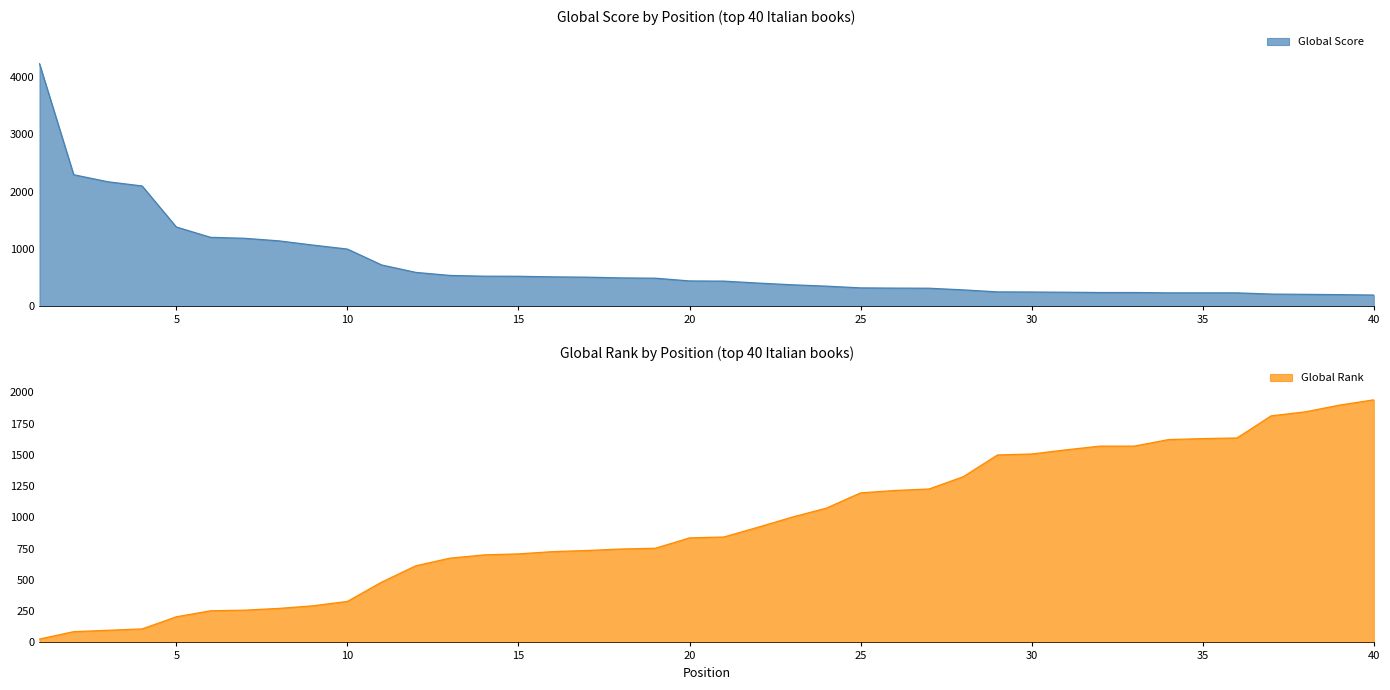

True or false: Global Score has a value of 332 at 35.

False